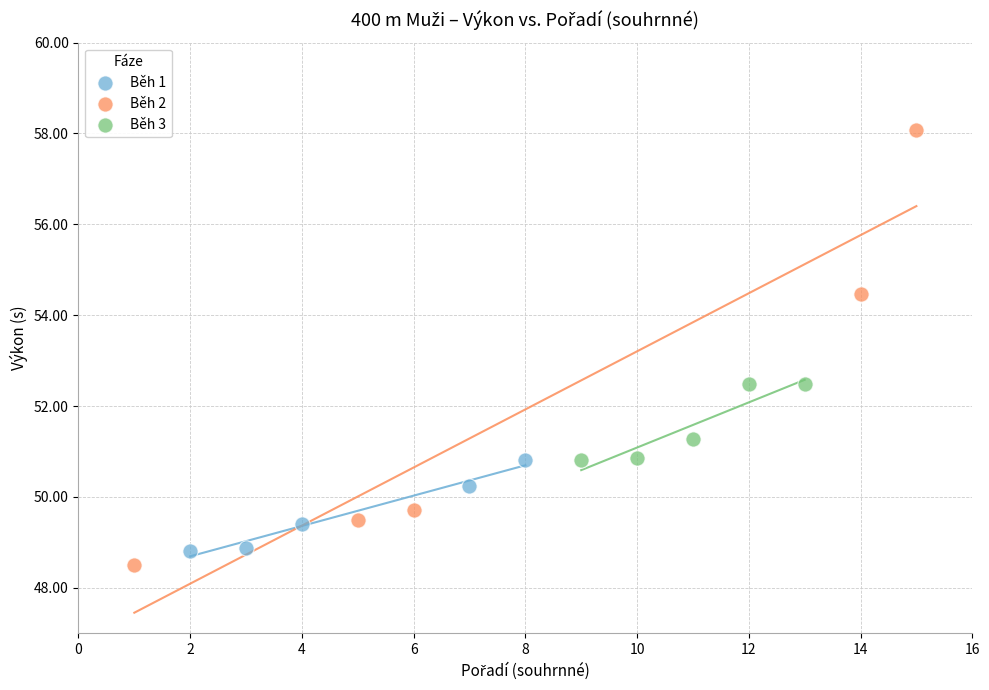

What are all the series names shown in the legend?

Běh 1, Běh 2, Běh 3